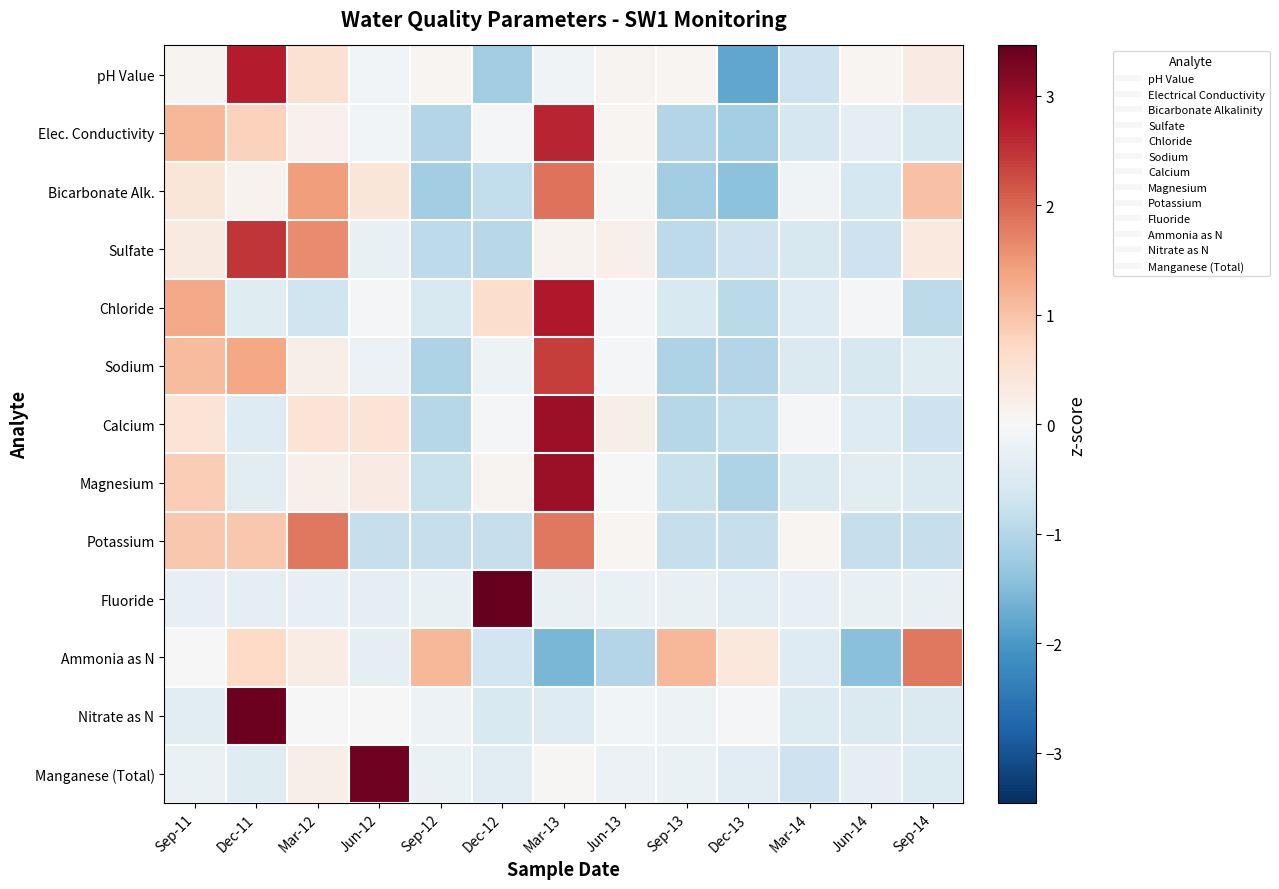

At which category is the sum across all series the highest?

Mar-13